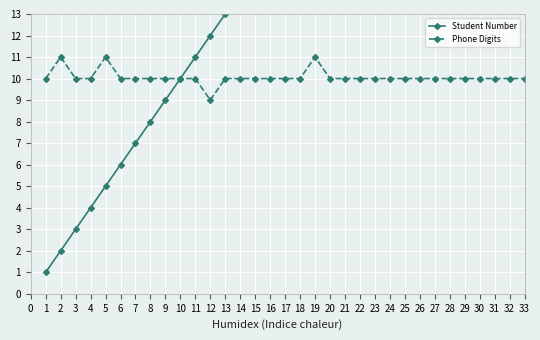

What is the value of the Phone Digits point at the 6th from the left?

10